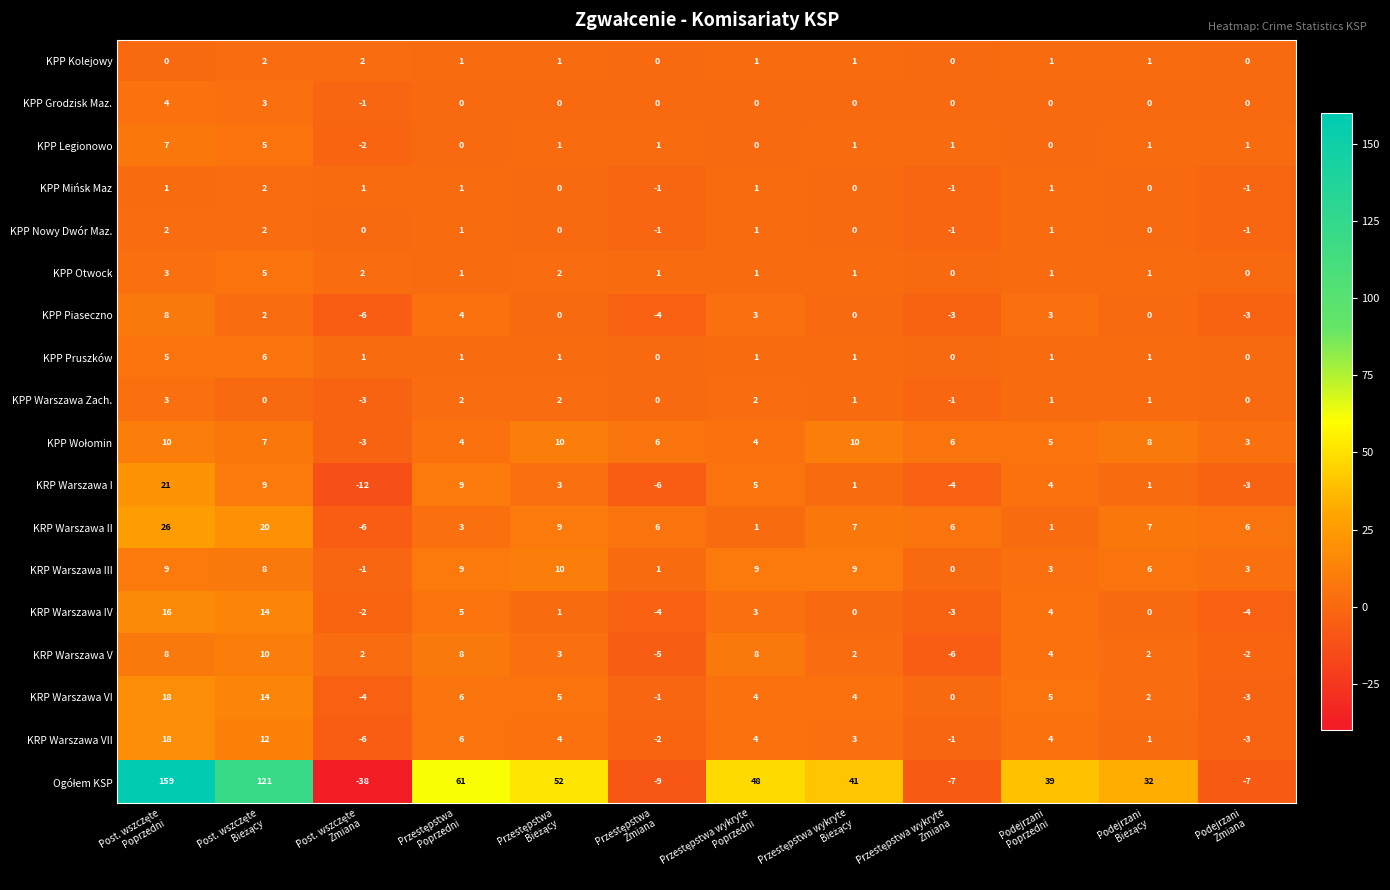

What is the maximum value shown in the chart?

159